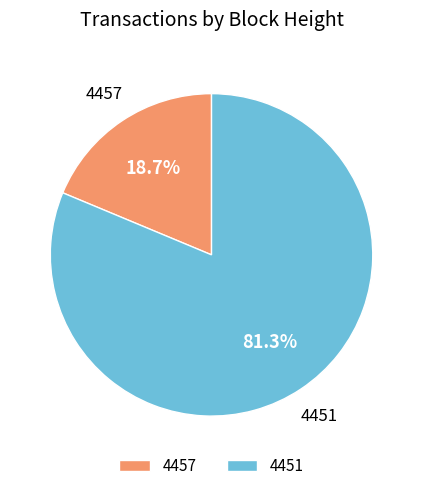

What is the largest slice in the pie chart?

4451